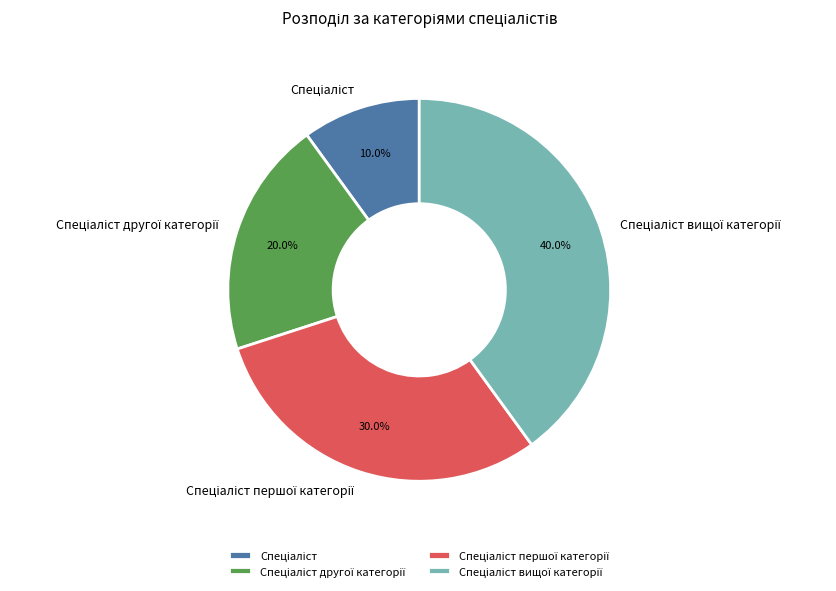

Is there a majority slice in this chart?

No